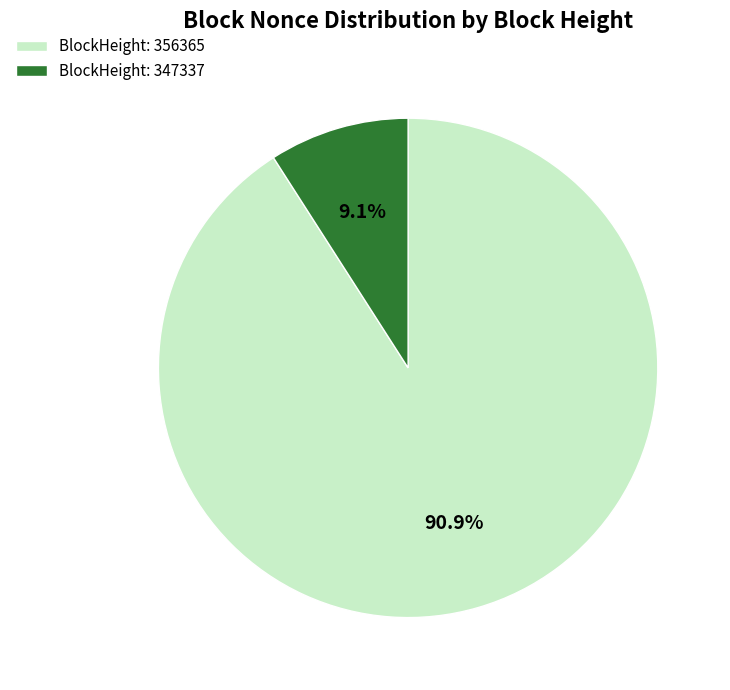

How many slices are in this pie chart?

2